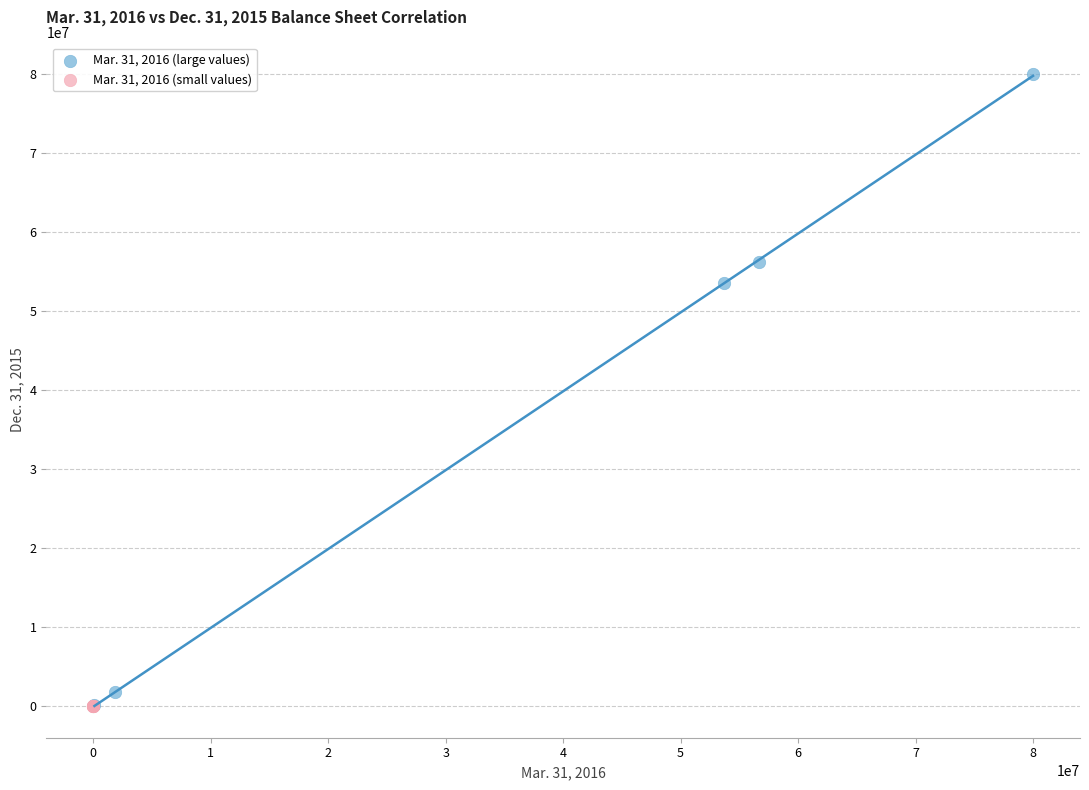

Which series contains the highest Y value?

Mar. 31, 2016 (large values)